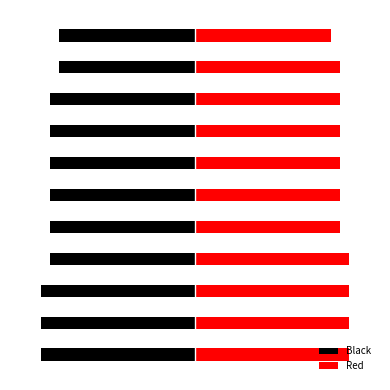

Which has a higher value, 2 or 0?

2